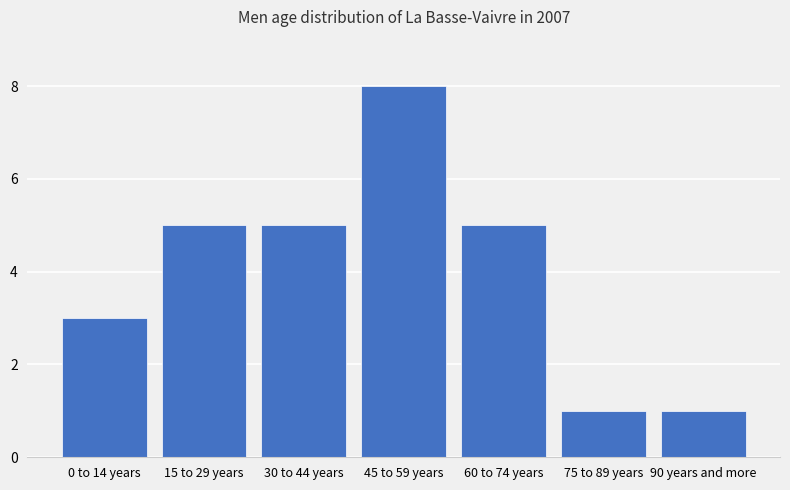

True or false: the data shows 11 at 45 to 59 years.

False